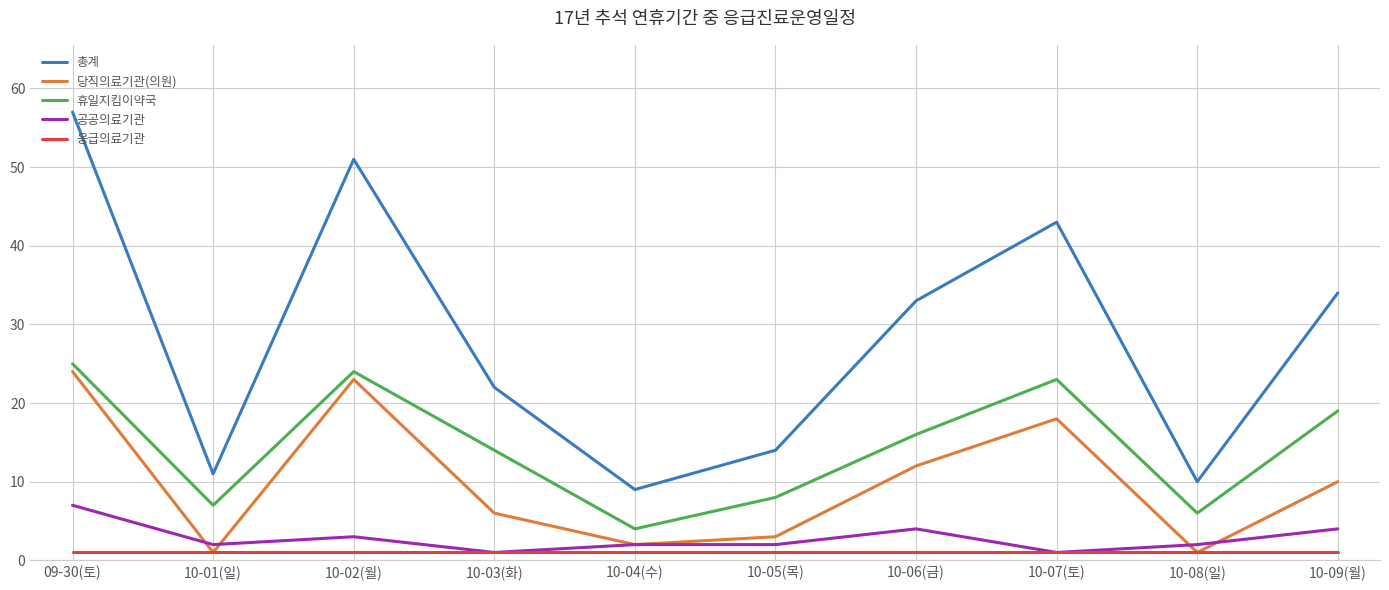

Is the value of 휴일지킴이약국 at 10-06(금) greater than the value of 응급의료기관 at 10-08(일)?

Yes